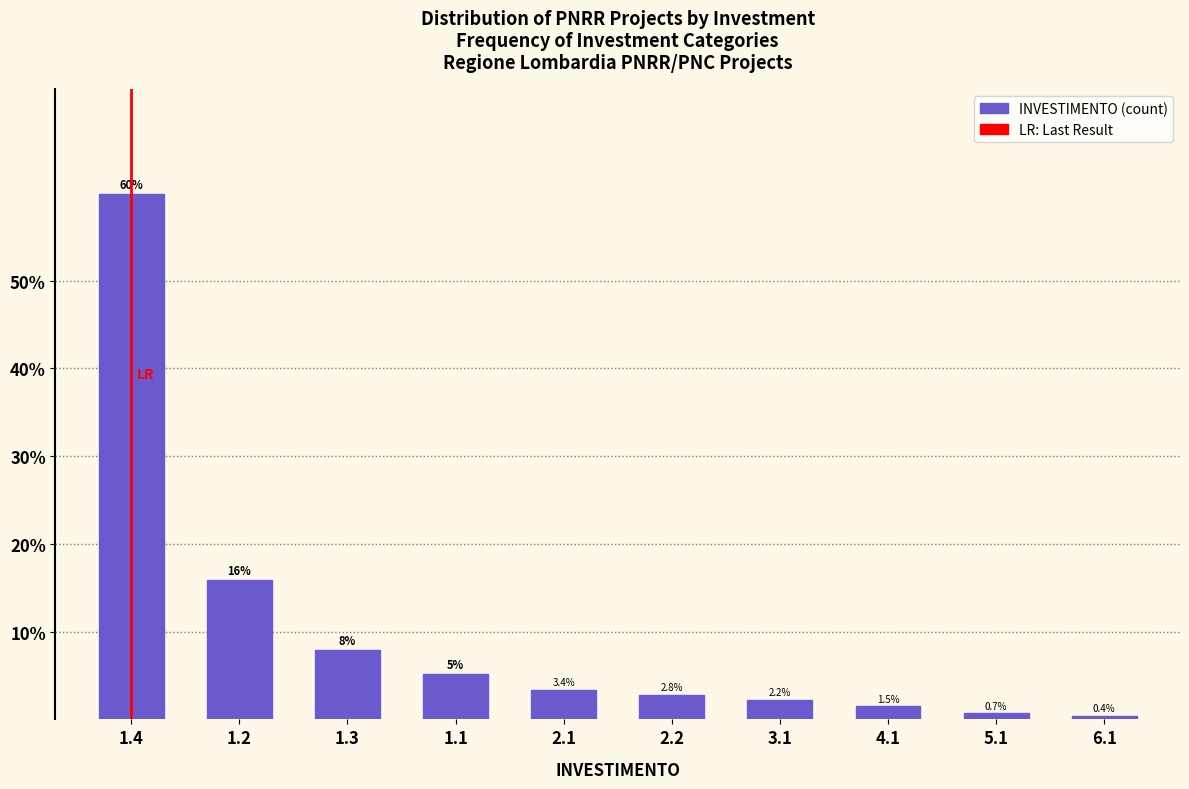

Reading right to left, list all the values displayed in this chart.

6.1=0.4	5.1=0.7	4.1=1.5	3.1=2.2	2.2=2.8	2.1=3.4	1.1=5.2	1.3=7.9	1.2=15.9	1.4=59.9